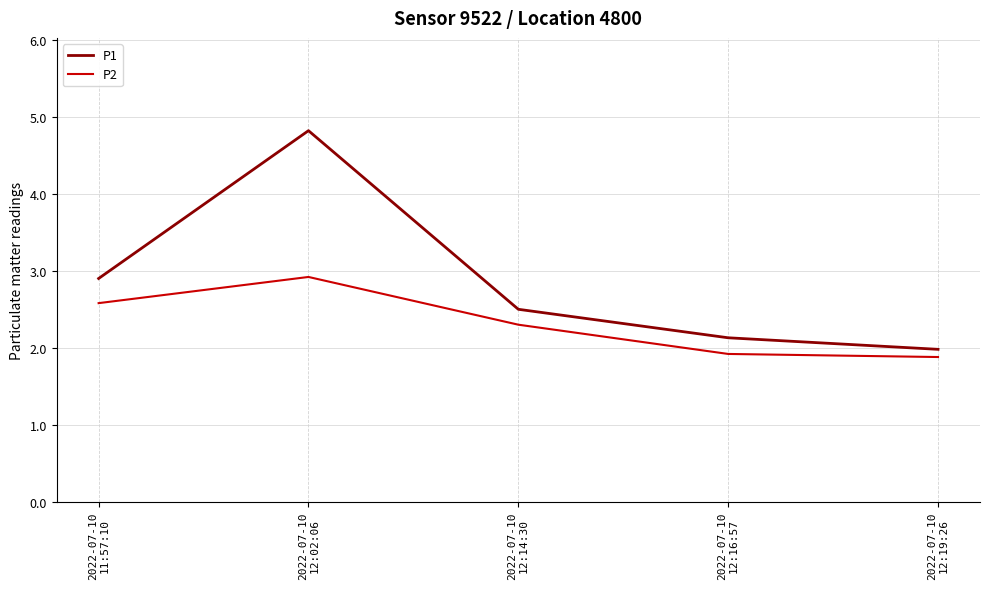

What value does the P2 series have at 2022-07-10
12:14:30?

2.3